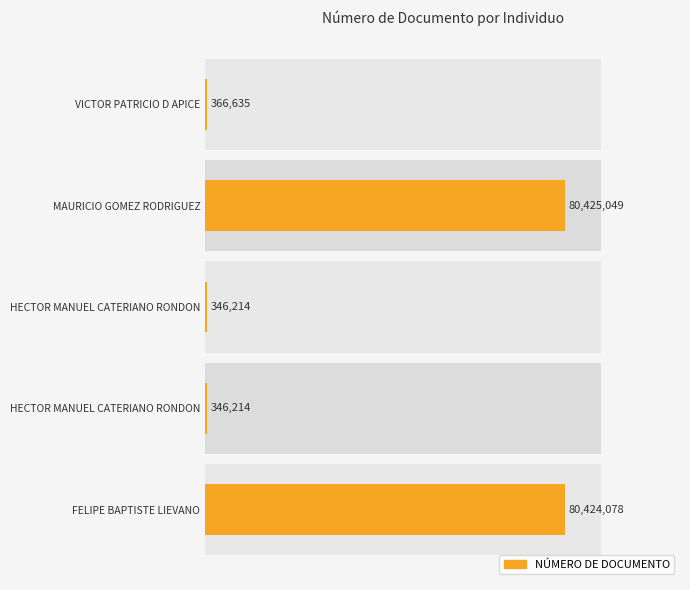

Reading left to right, what are all the values shown in this chart?

366635	80425049	346214	346214	80424078